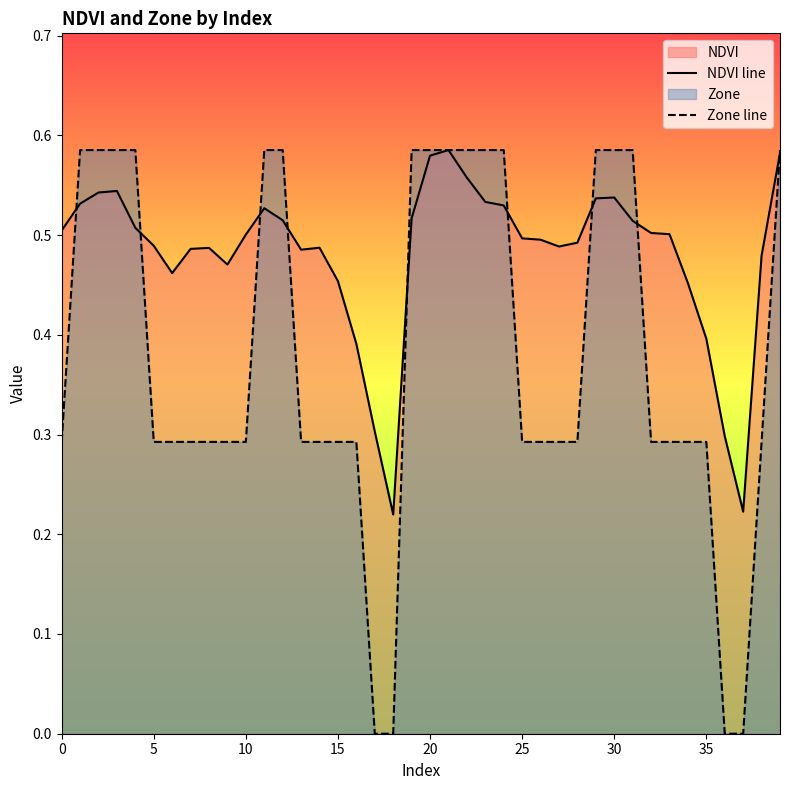

What is the label of the 15th point from the right?

25